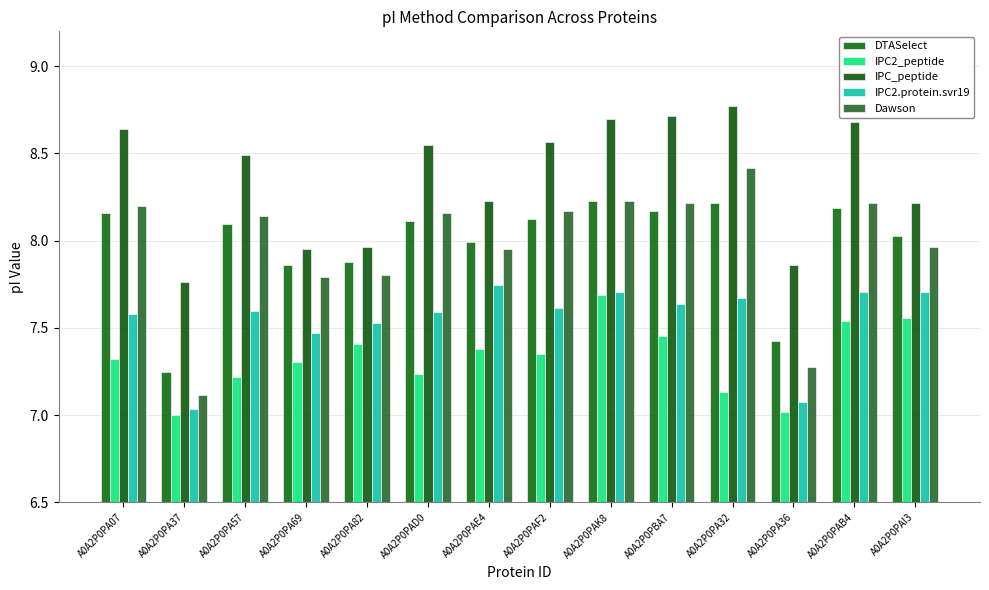

Are the bars grouped side by side (vs. stacked)?

Yes